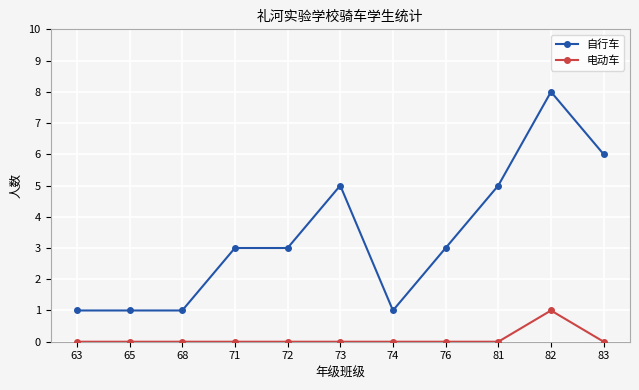

What is the sum of the 电动车 values at 73 and 82?

1